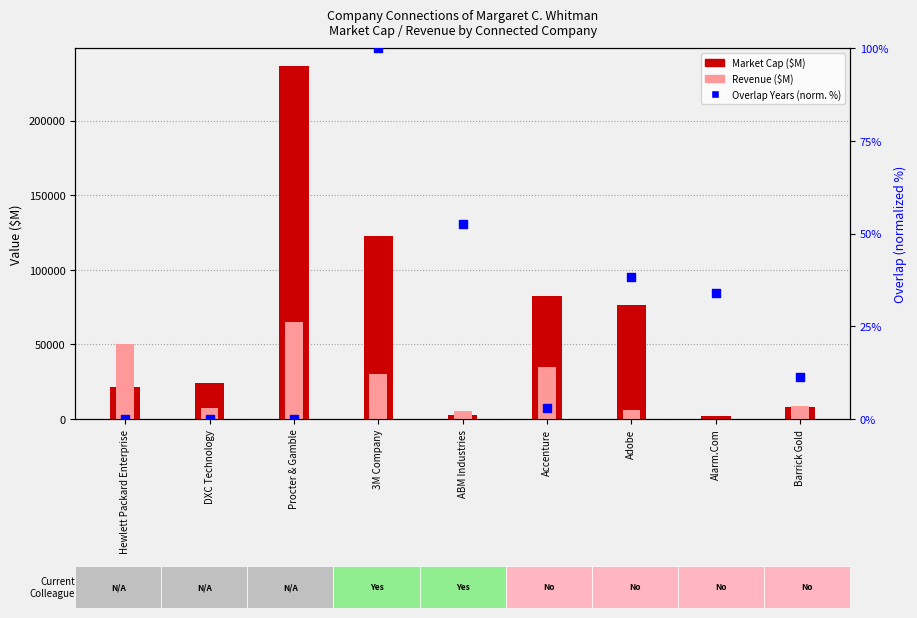

What is the total value across all series at Hewlett Packard Enterprise?

71370.4